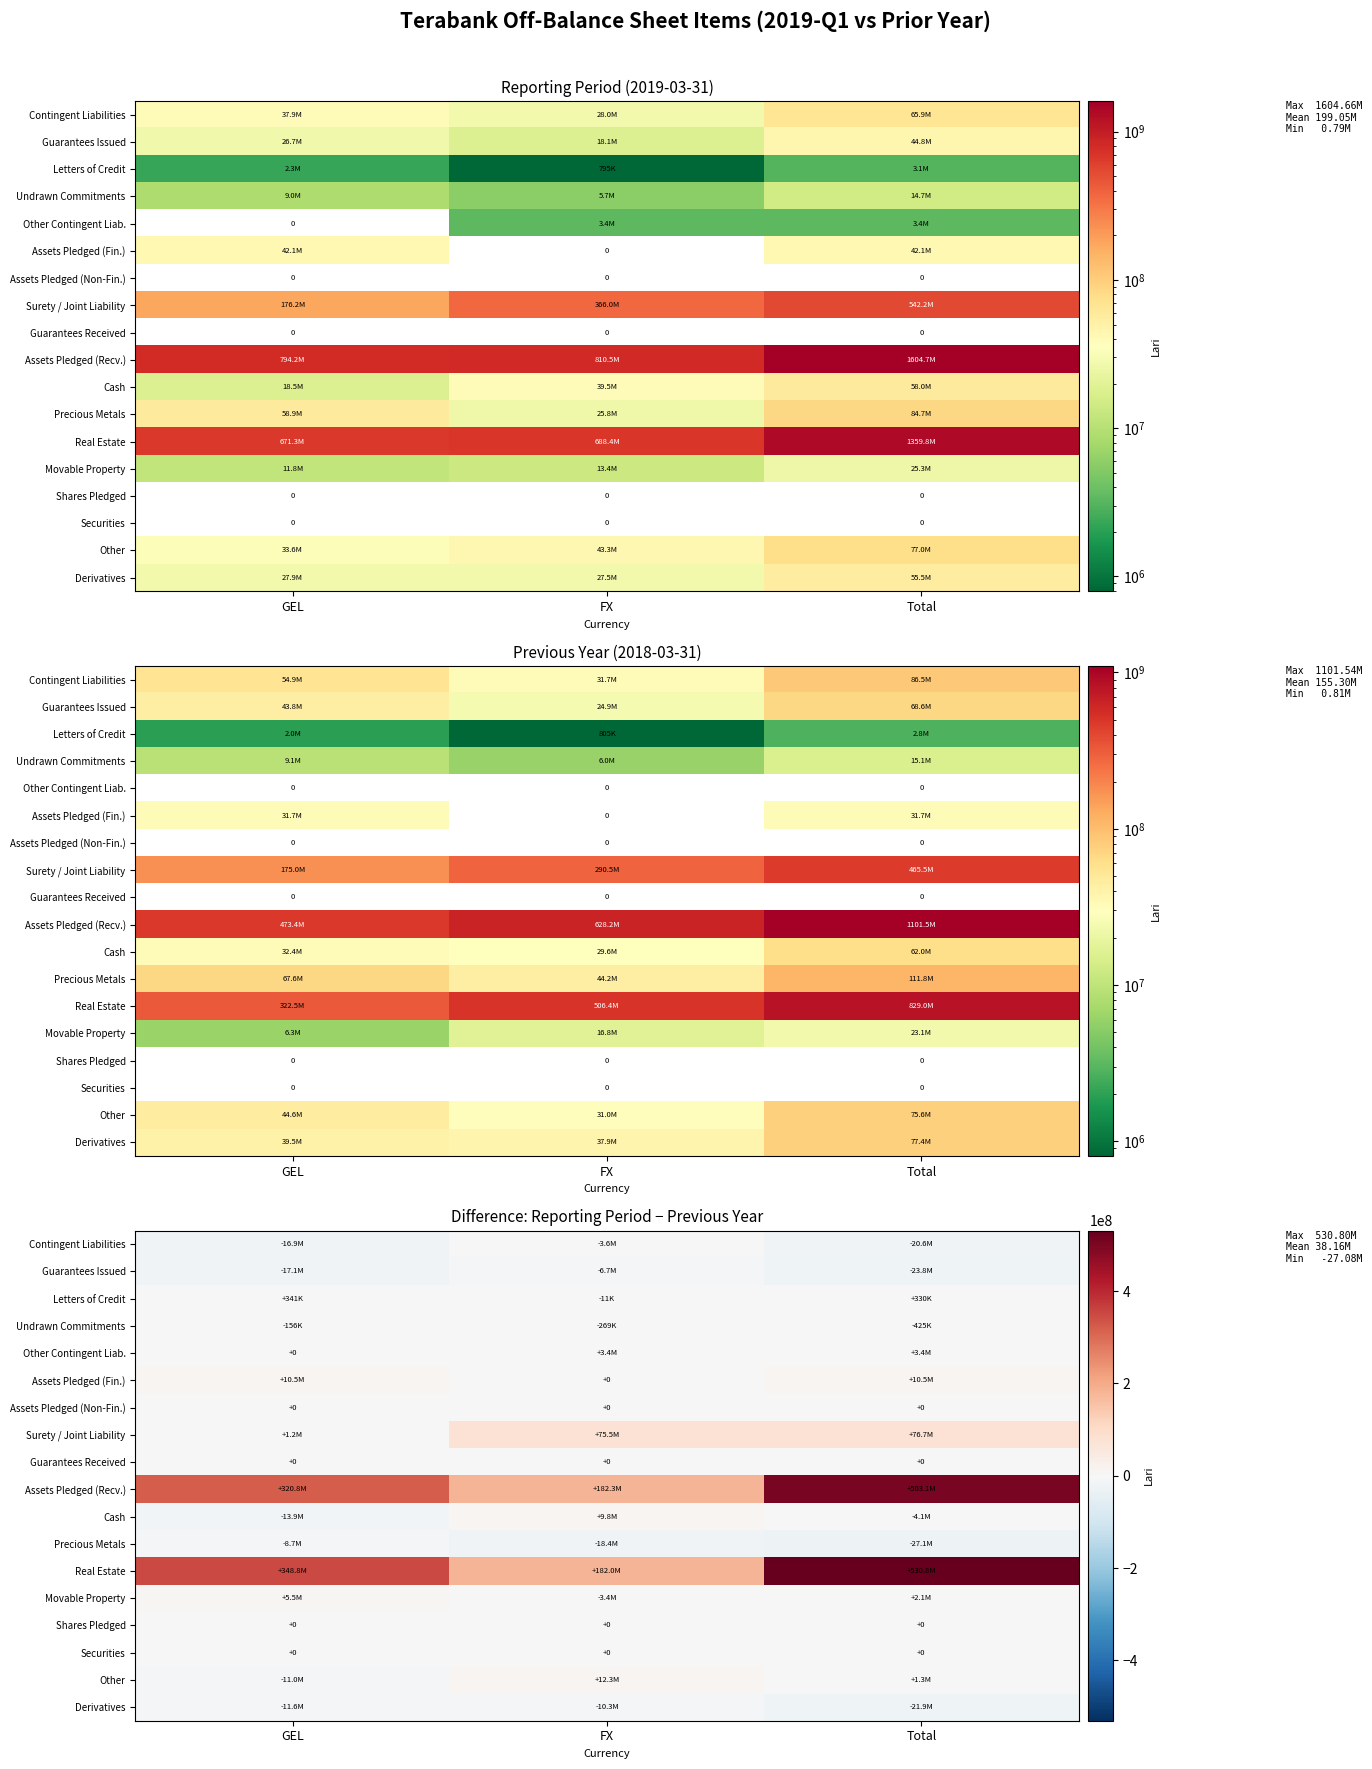

List the series in order of their peak value, lowest first.

Derivatives, Precious Metals, Guarantees Issued, Contingent Liabilities, Undrawn Commitments, Assets Pledged (Non-Fin.), Guarantees Received, Shares Pledged, Securities, Letters of Credit, Other Contingent Liab., Movable Property, Cash, Assets Pledged (Fin.), Other, Surety / Joint Liability, Assets Pledged (Recv.), Real Estate